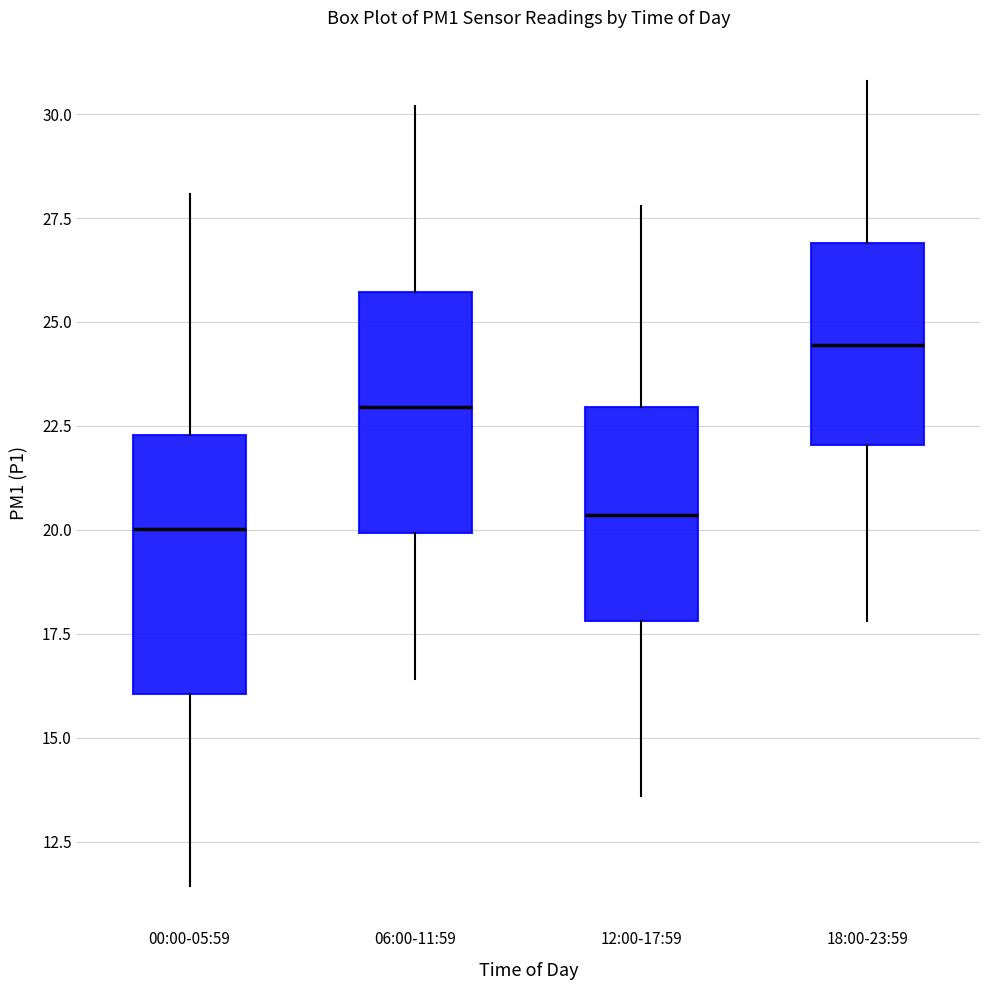

Reading left to right, read every box against the y-axis: the position of its median line, the range the box covers, and the ends of its whiskers. The values are not printed on the chart, so give them approximately, as read against the axis.

00:00-05:59: median 20.0, box 16.0 to 22.5, whiskers 11.5 to 28.0
06:00-11:59: median 23.0, box 20.0 to 25.5, whiskers 16.5 to 30.0
12:00-17:59: median 20.5, box 18.0 to 23.0, whiskers 13.5 to 28.0
18:00-23:59: median 24.5, box 22.0 to 27.0, whiskers 18.0 to 31.0